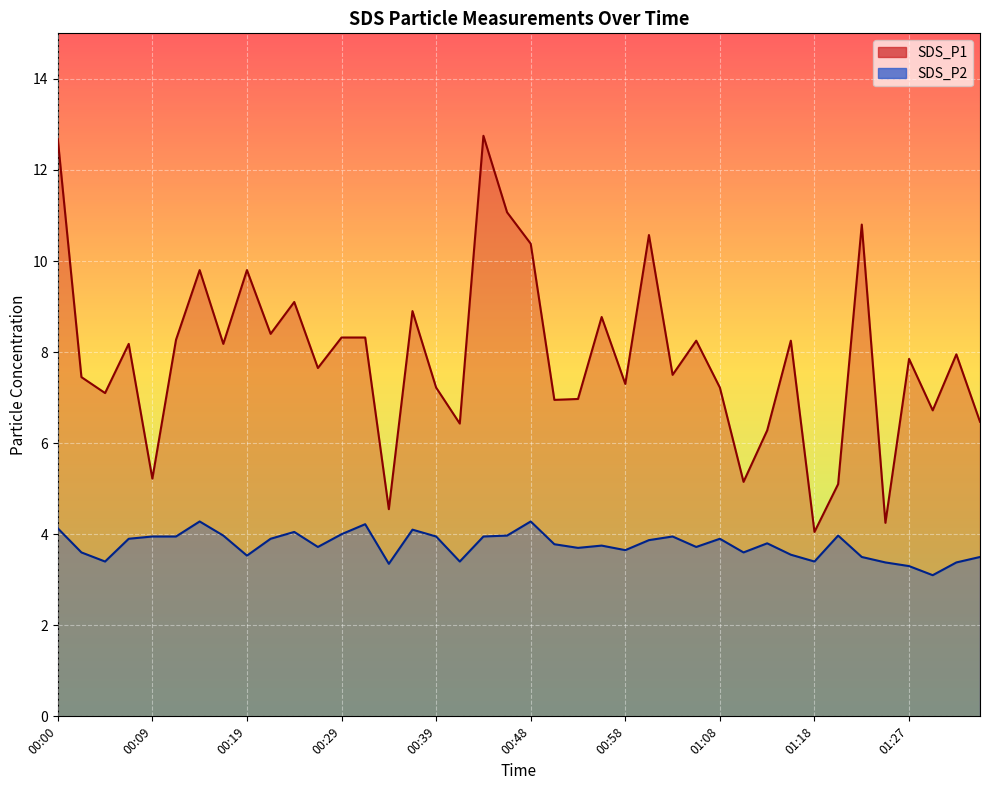

How many categories are shown in the chart?

40